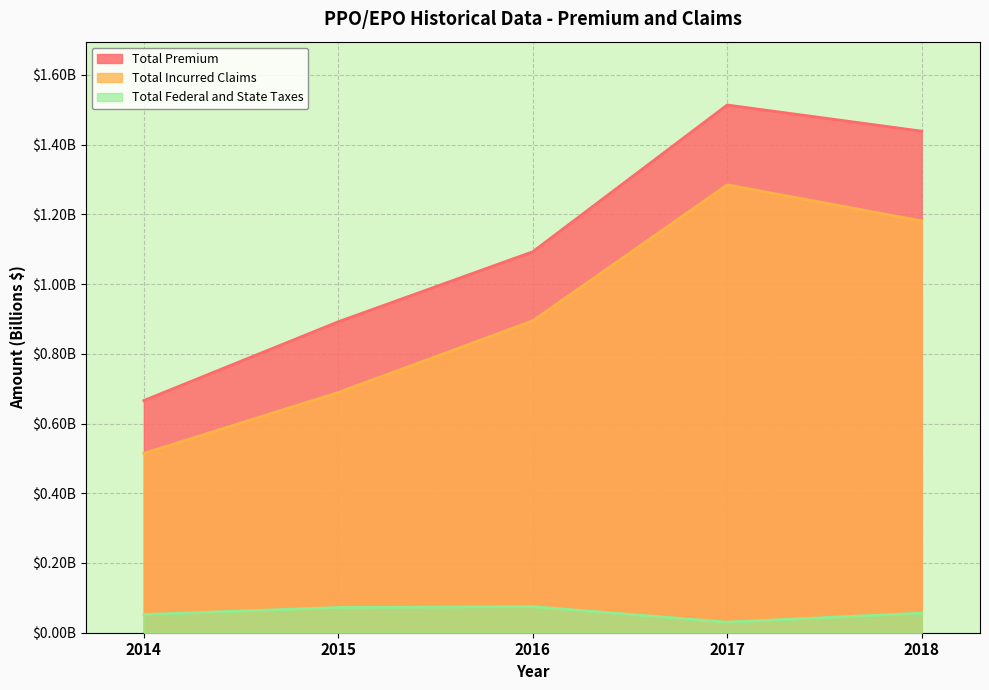

What is the sum of all Total Federal and State Taxes values?

0.3